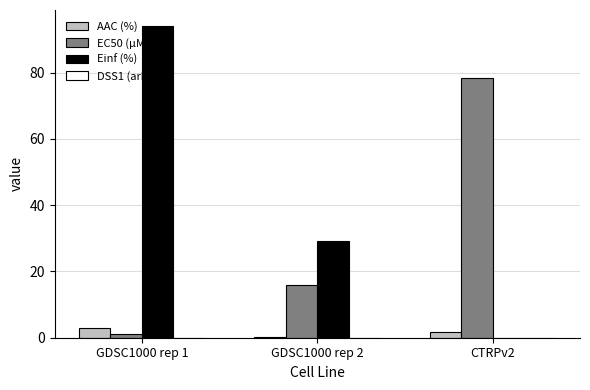

Is the value of EC50 (µM) at GDSC1000 rep 2 greater than the value of Einf (%) at GDSC1000 rep 2?

No